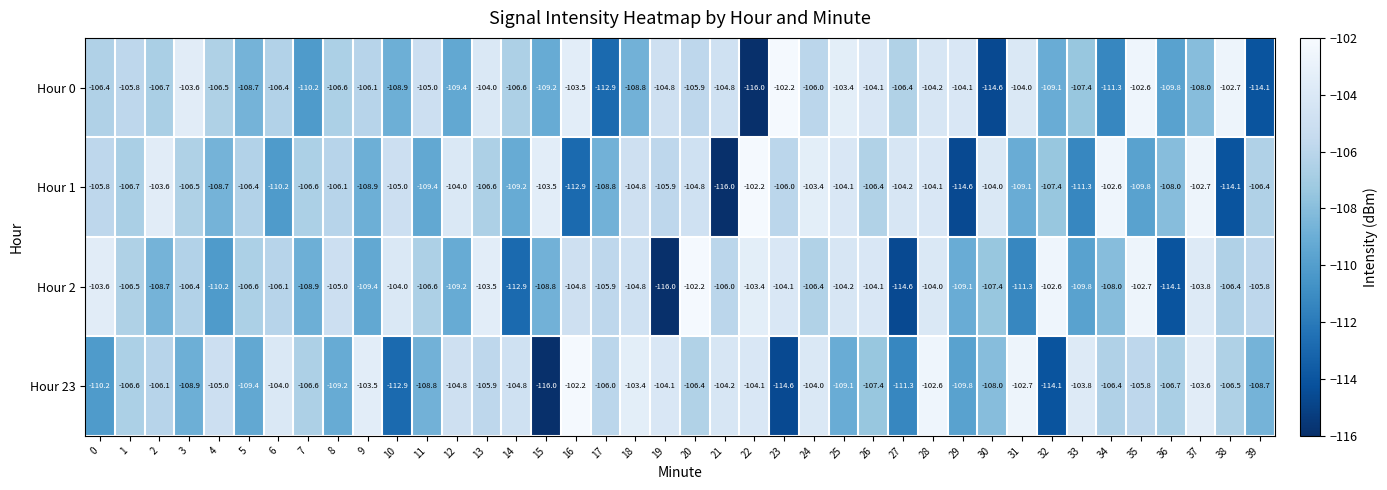

What is the difference between the Hour 1 values at 7 and 10?

1.6